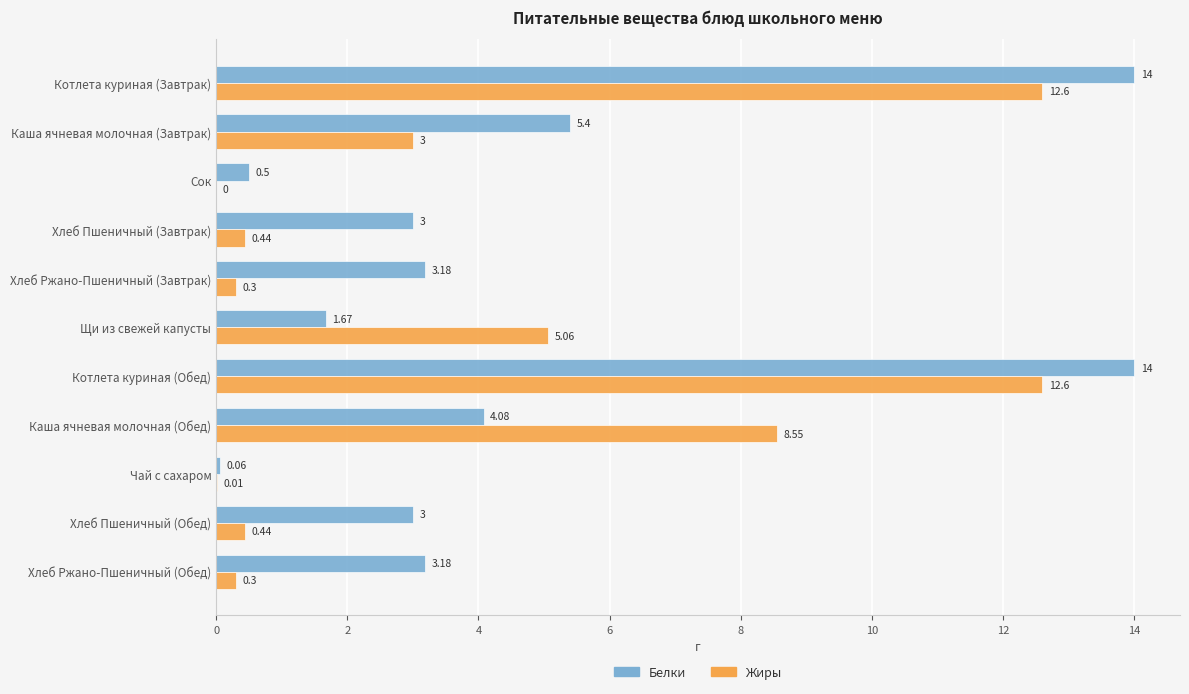

What are all the series names shown in the legend?

Белки, Жиры